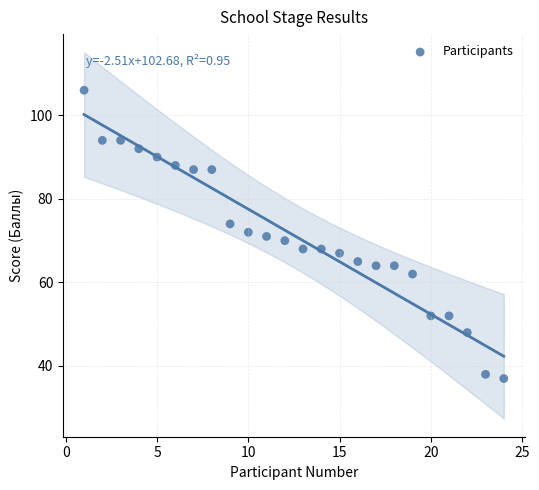

What is the range of X values (max minus min)?

23